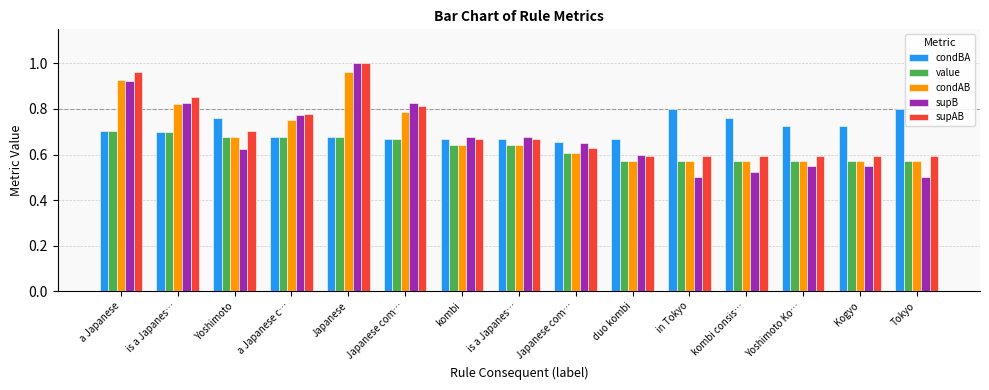

What is the difference between the maximum and minimum values in the condAB series?

0.4